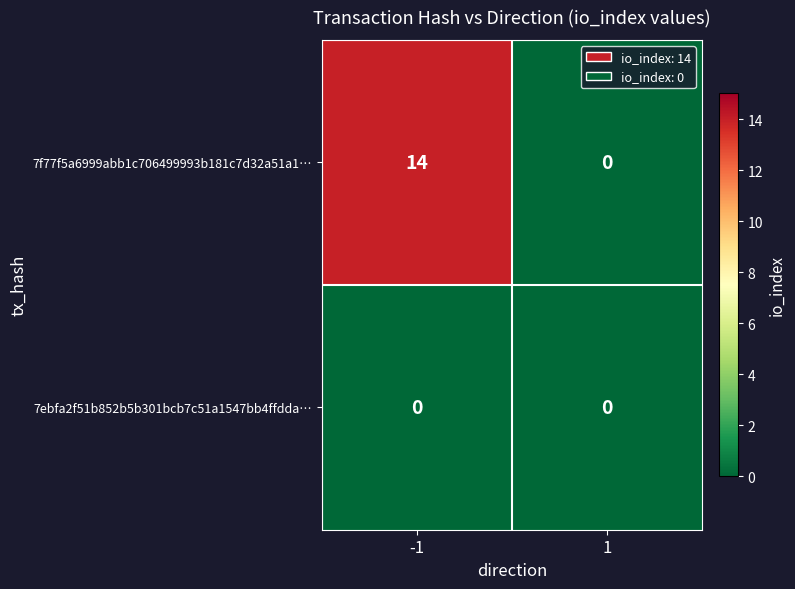

At which category is the sum across all series the highest?

-1